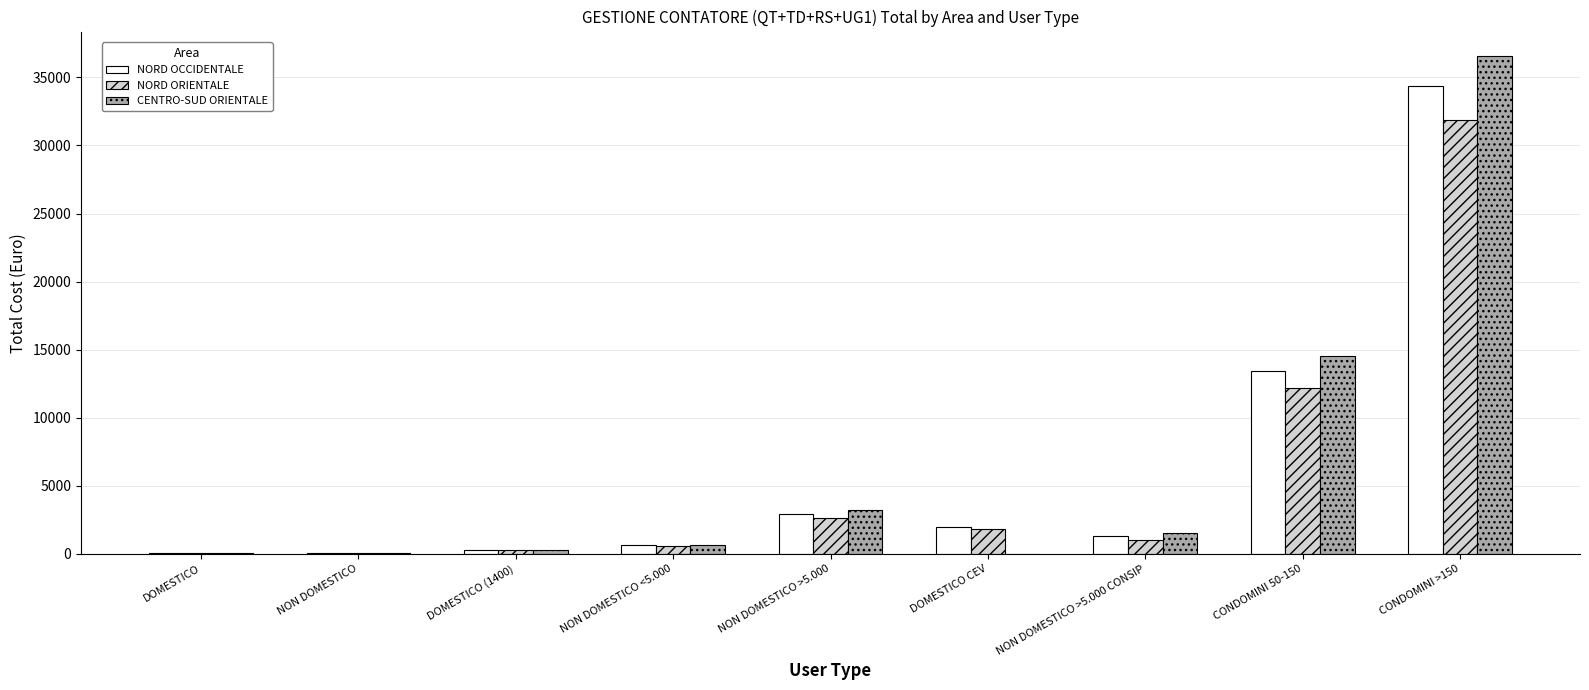

Between DOMESTICO and DOMESTICO CEV, which series saw the biggest shift?

NORD OCCIDENTALE